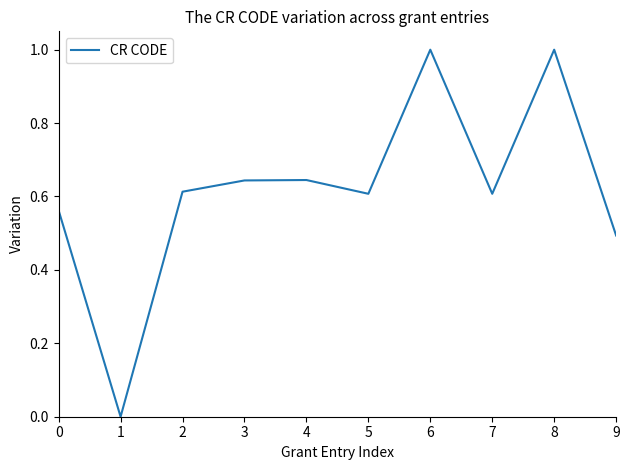

What is the change in value from 0 to 2?

+0.1